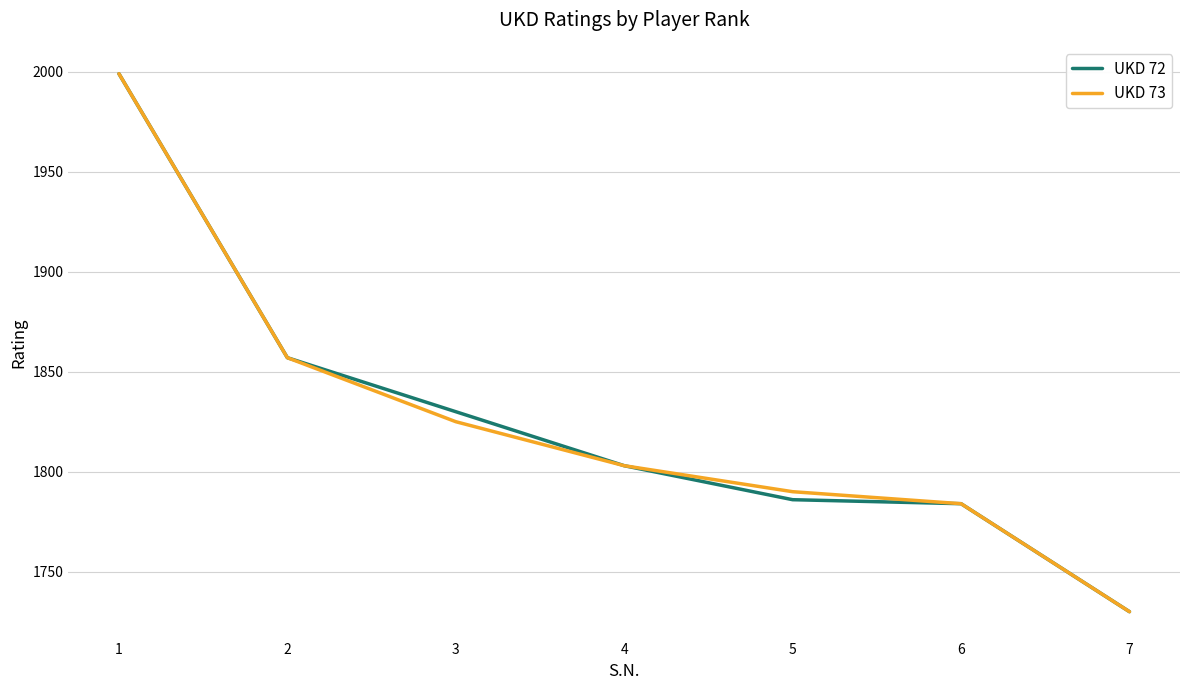

What is the highest value of the UKD 73 series?

1999